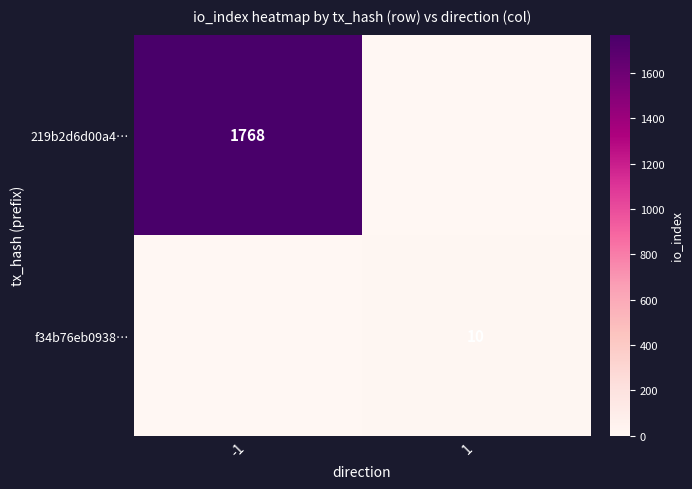

True or false: f34b76eb0938… has a value of 10 at 1.

True